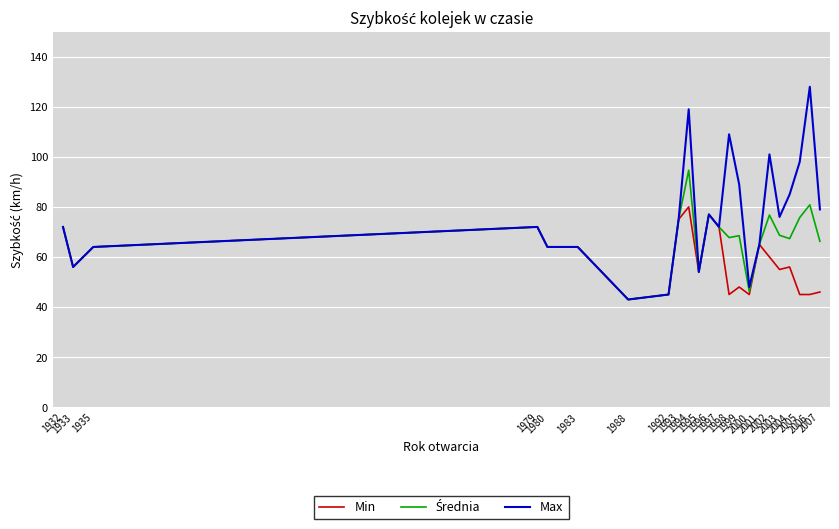

Which series has the largest total across all categories?

Max